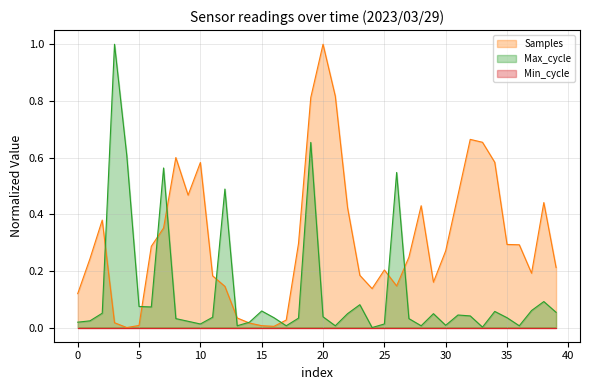

Does the chart have visible grid lines?

Yes